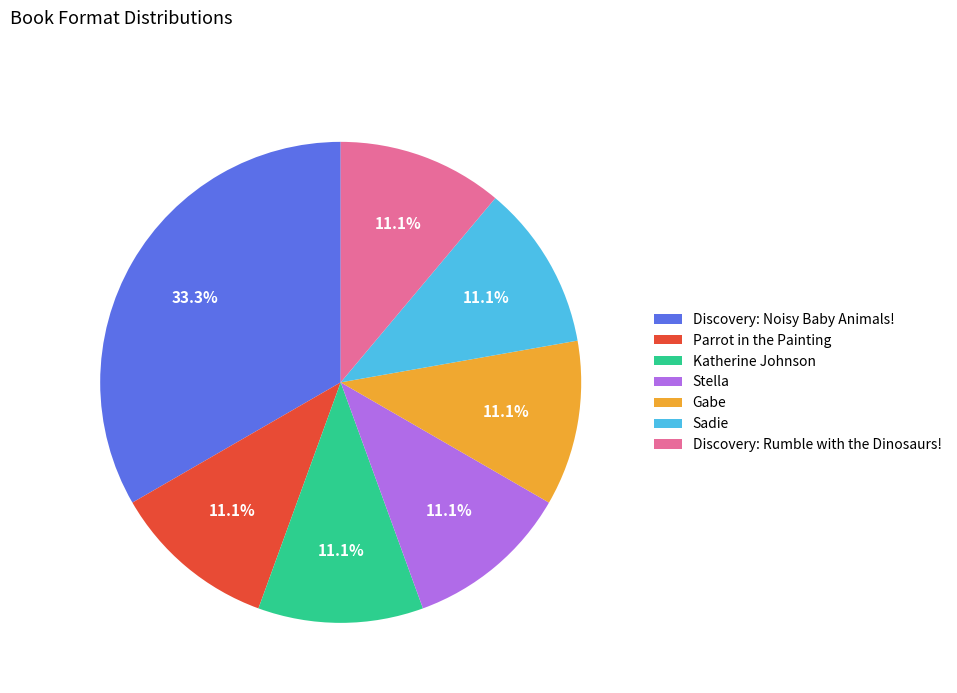

Combined, do Discovery: Noisy Baby Animals! and Sadie account for over 50%?

No